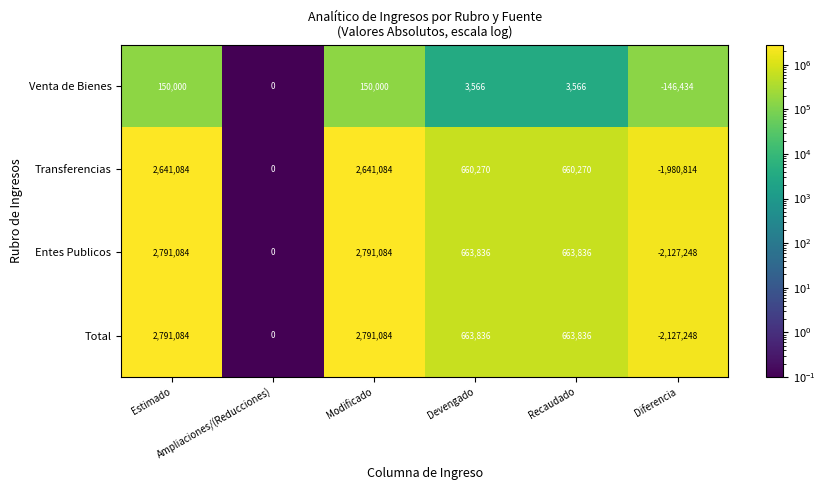

What is the sum of all Total values?

4782592